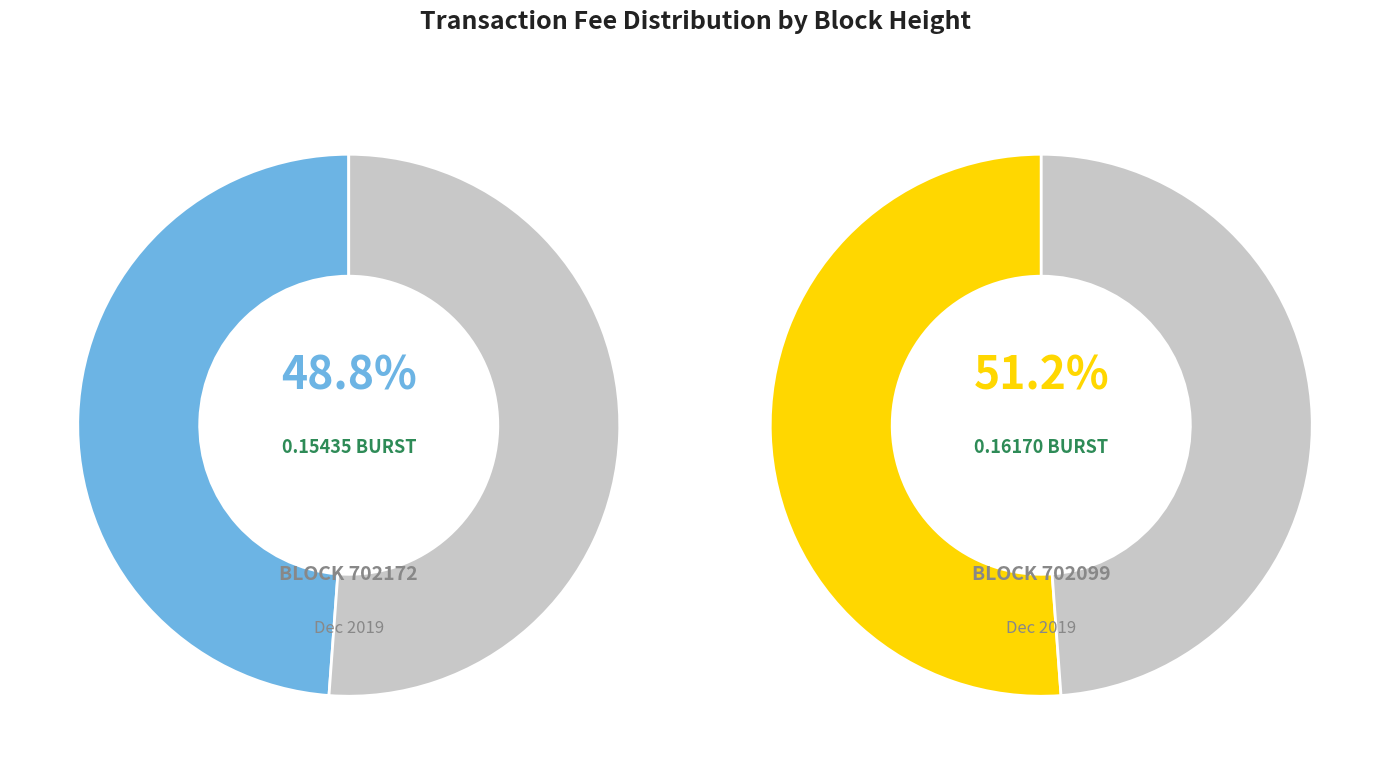

Is it true that 702172 is 49% of the pie?

True